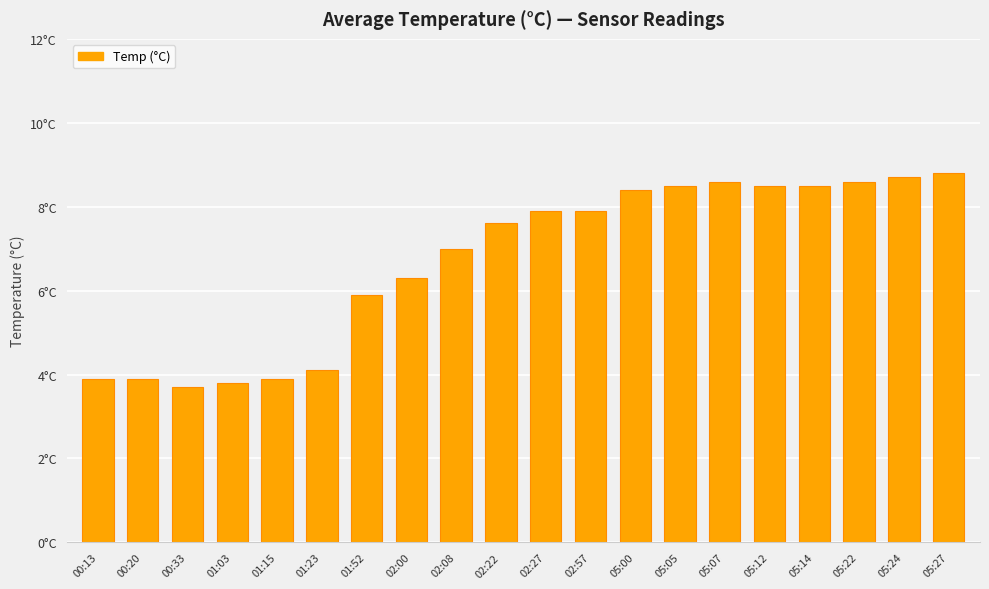

How many data points does each series have?

20